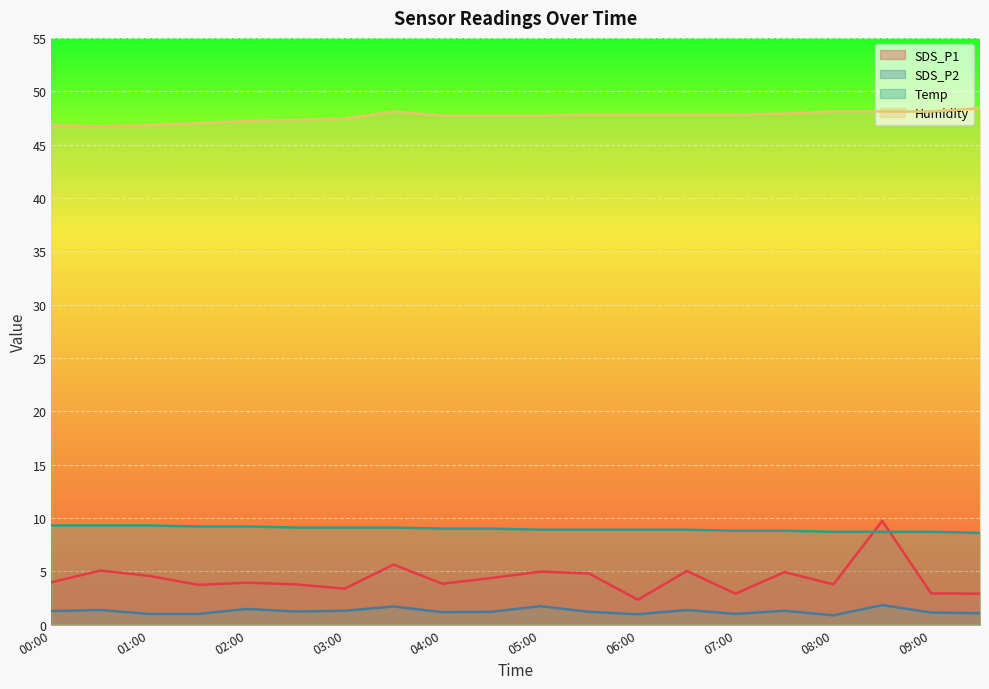

True or false: Humidity has more than 1 points higher than both neighbors.

False